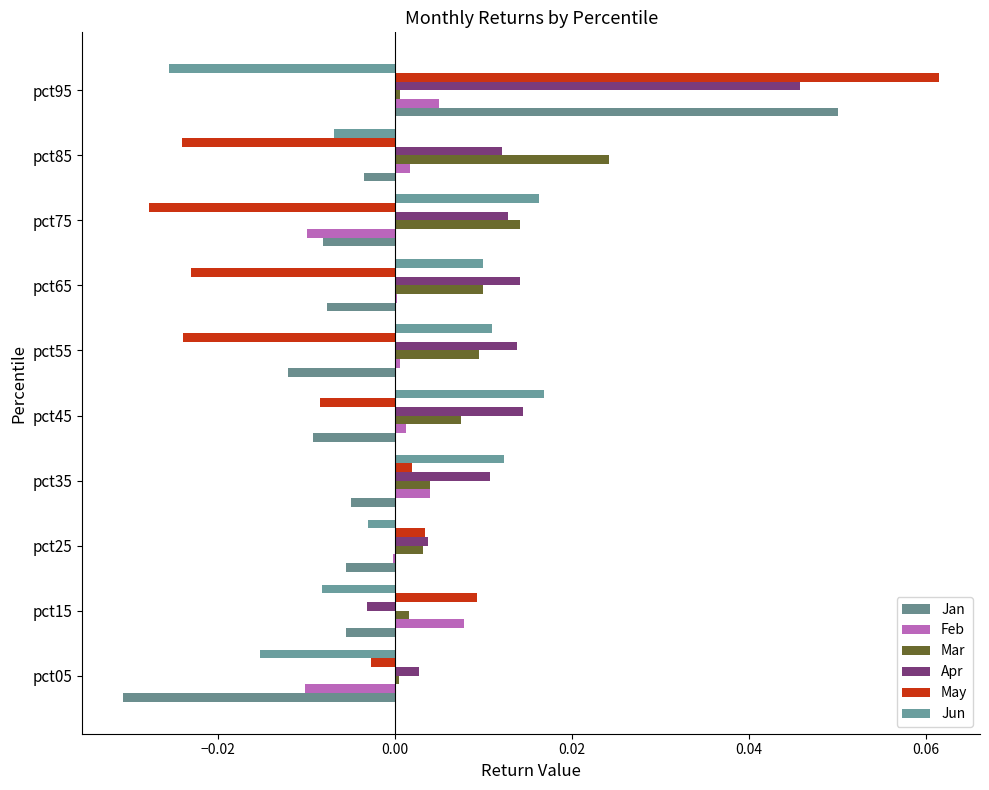

At which category is the sum across all series the highest?

pct95